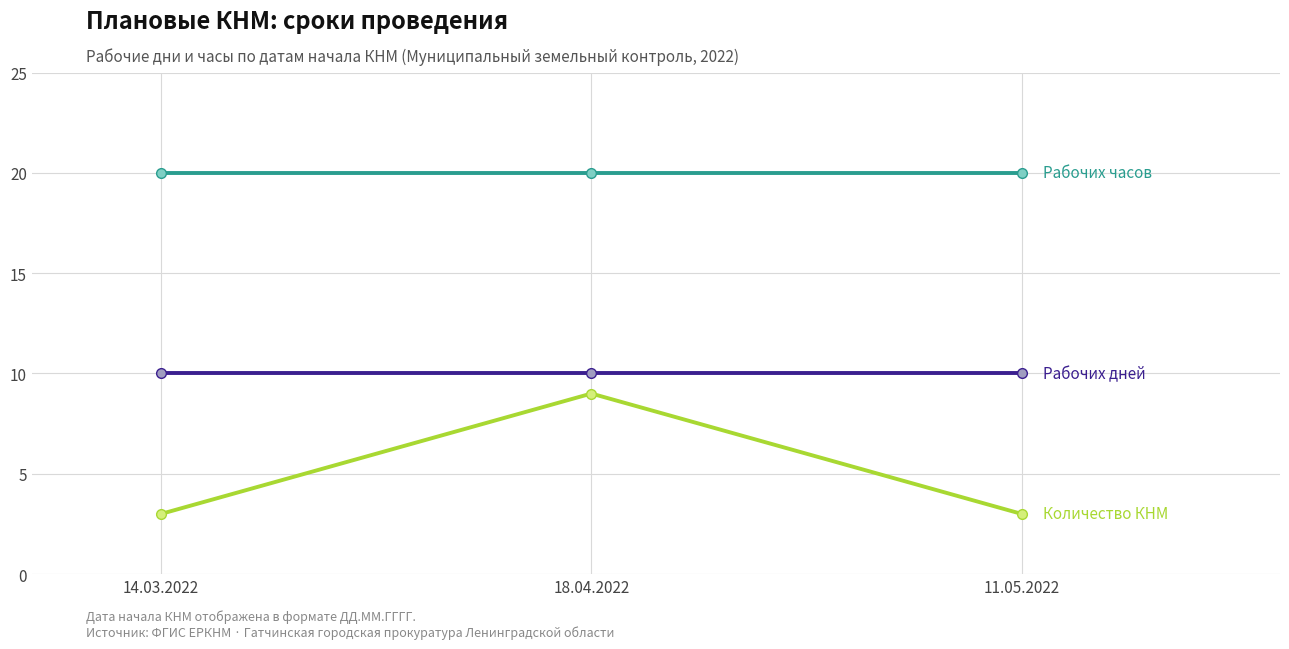

What is the spread (max minus min) of values at 11.05.2022?

17